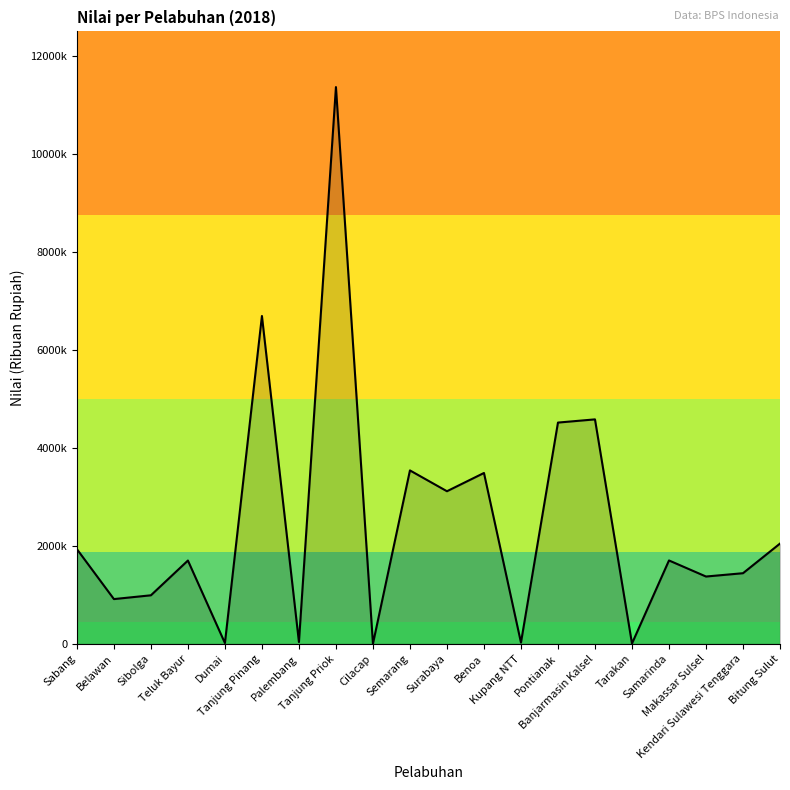

Rank the categories by value from highest to lowest.

Tanjung Priok, Tanjung Pinang, Banjarmasin Kalsel, Pontianak, Semarang, Benoa, Surabaya, Bitung Sulut, Sabang, Samarinda, Teluk Bayur, Kendari Sulawesi Tenggara, Makassar Sulsel, Sibolga, Belawan, Palembang, Kupang NTT, Dumai, Tarakan, Cilacap